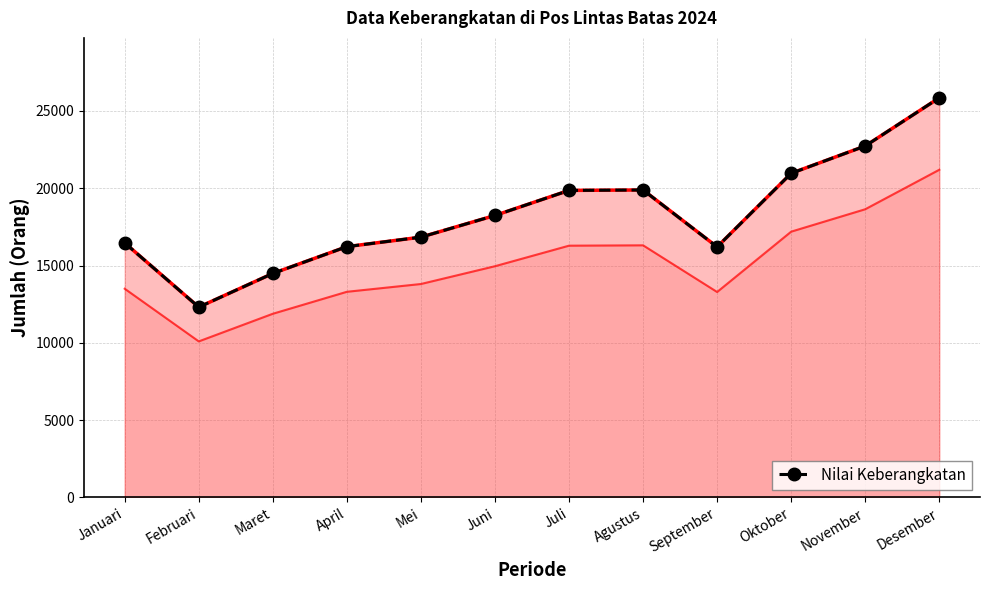

Does the chart have visible grid lines?

Yes